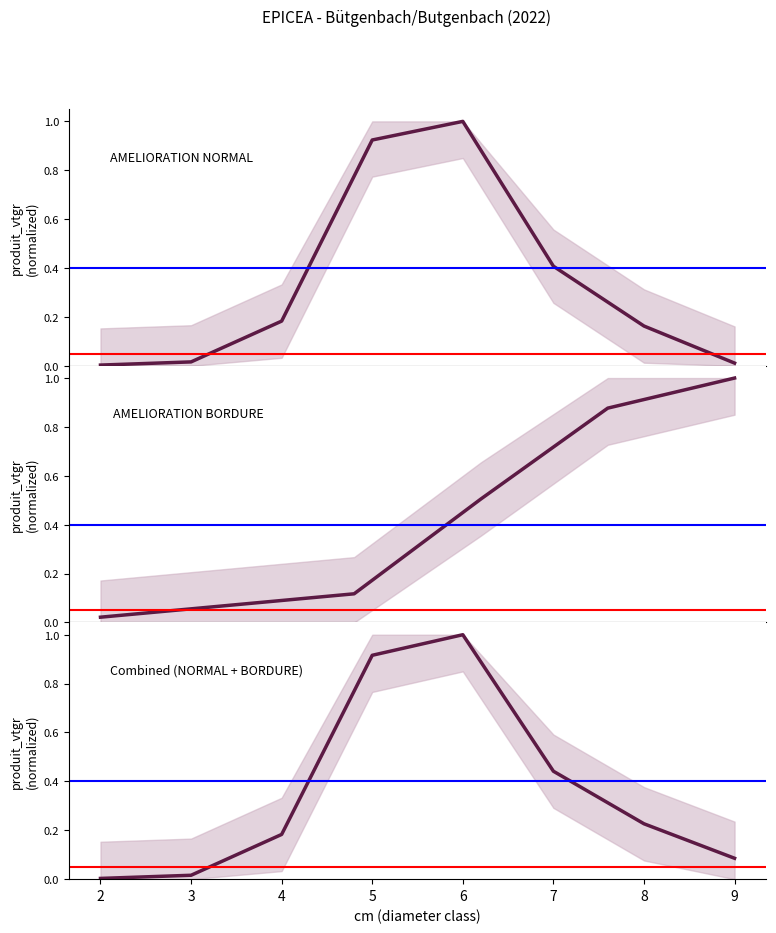

What is the sum of the values at 8 and 4?

0.4